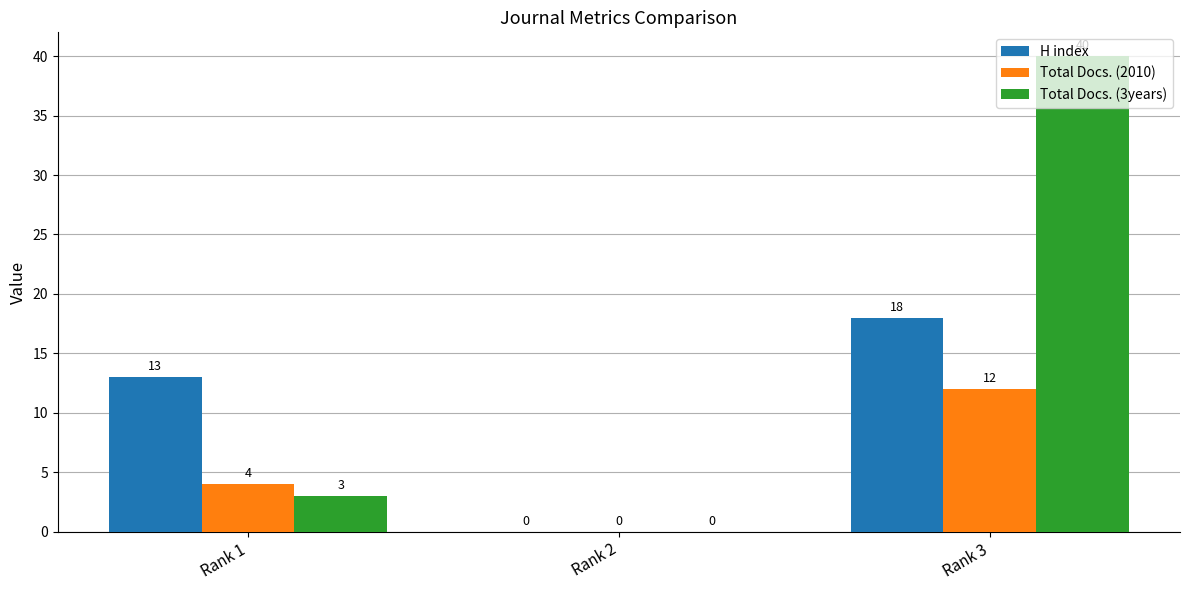

What is the spread (max minus min) of values at Rank 3?

28